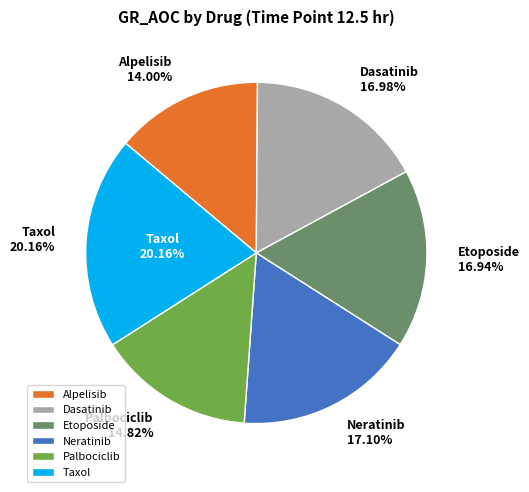

Count the number of slices in the pie.

6